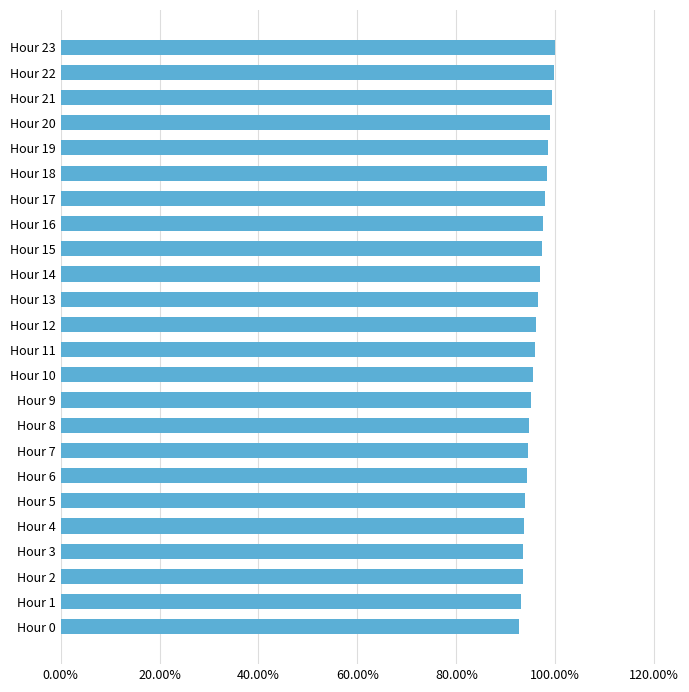

What is the difference between the second highest and second lowest values?

0.1